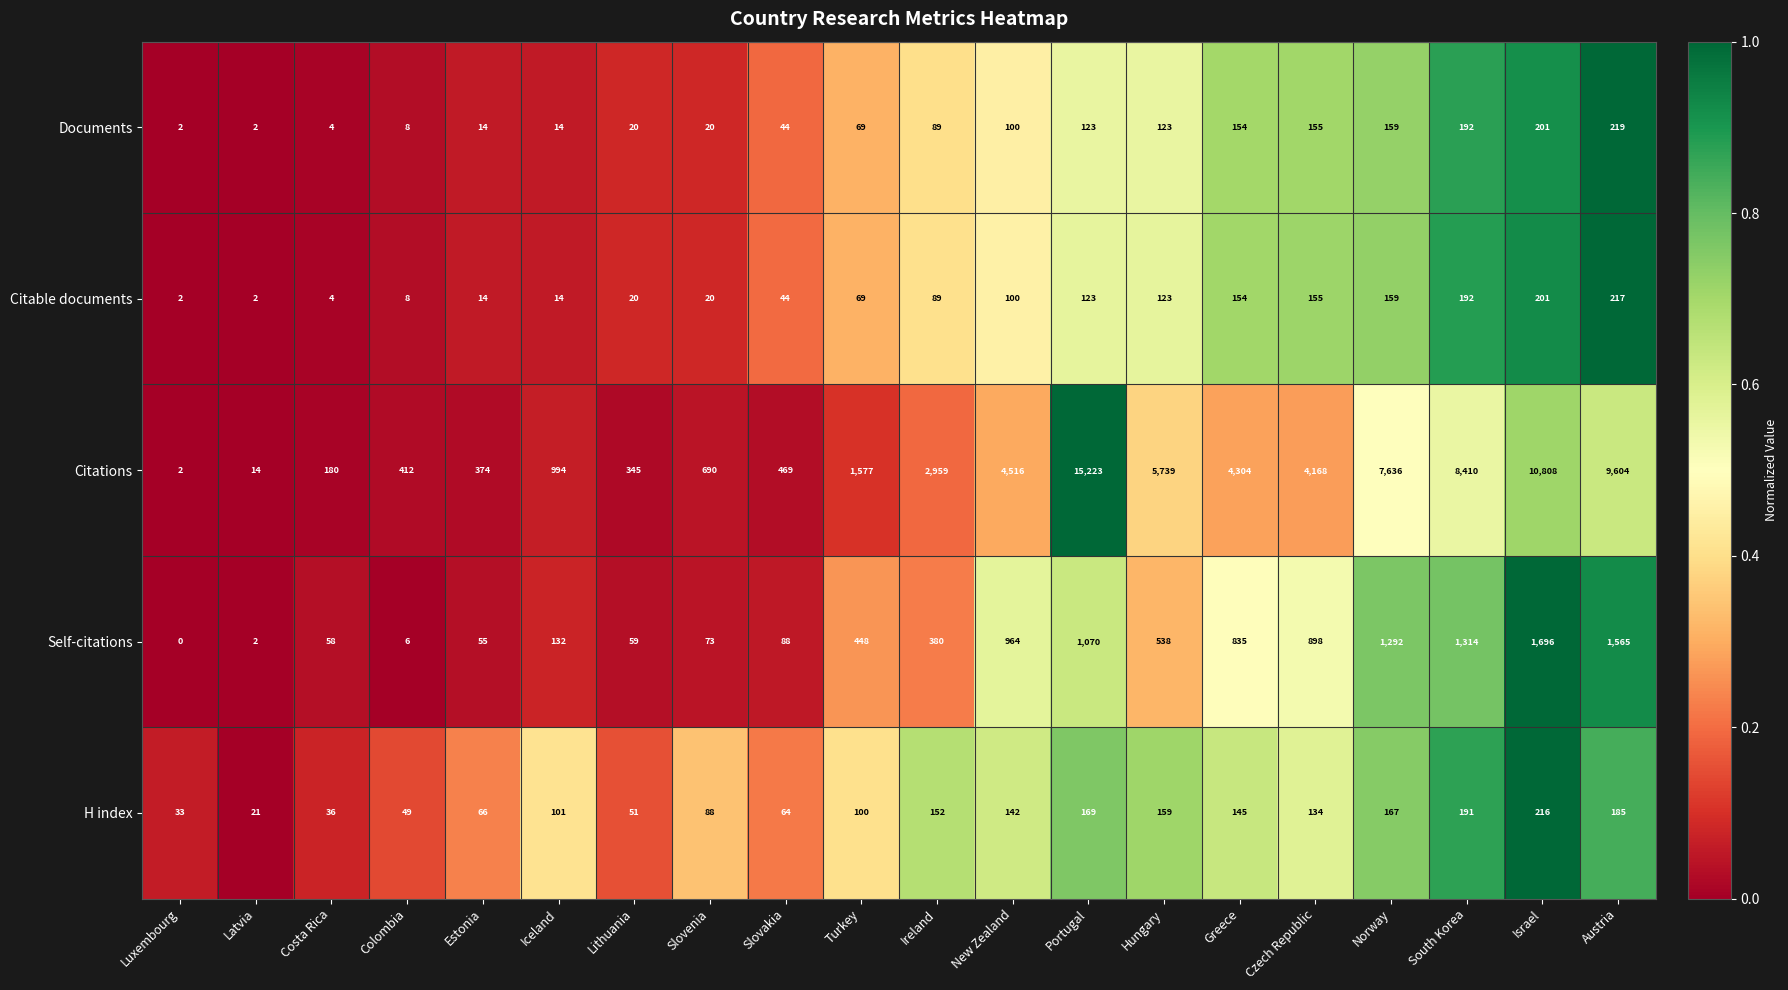

Which series has the largest total across all categories?

Citations